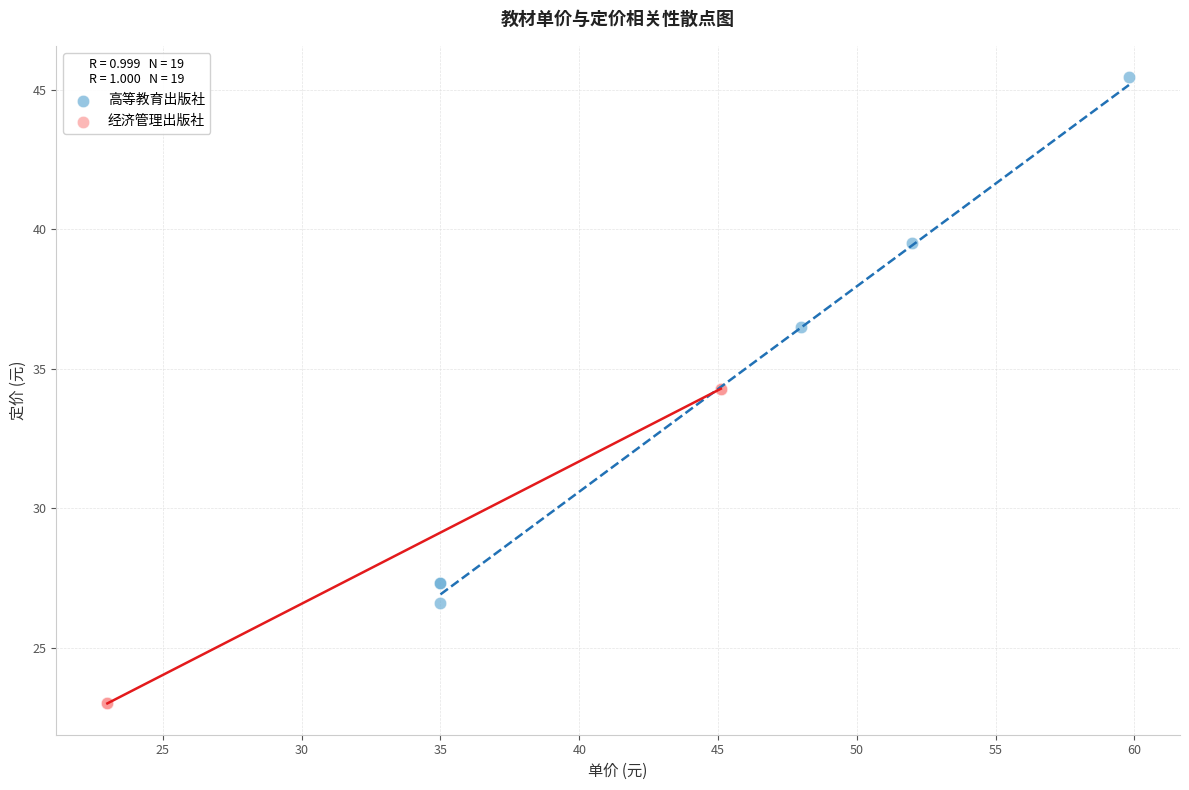

Which series has the largest Y range (max minus min)?

高等教育出版社